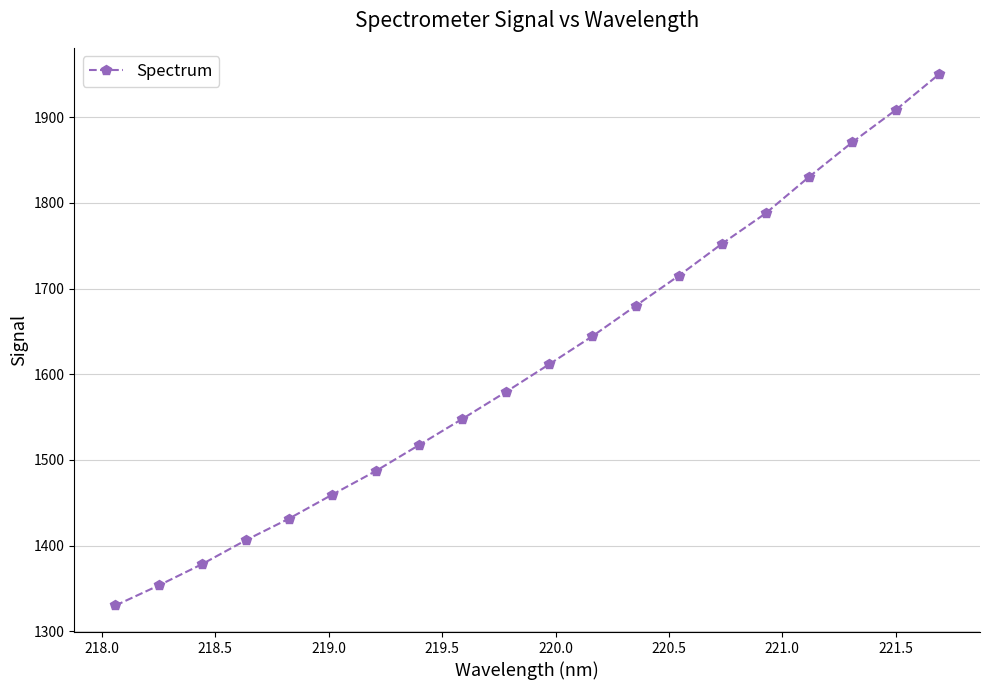

What is the minimum value shown in the chart?

1330.1